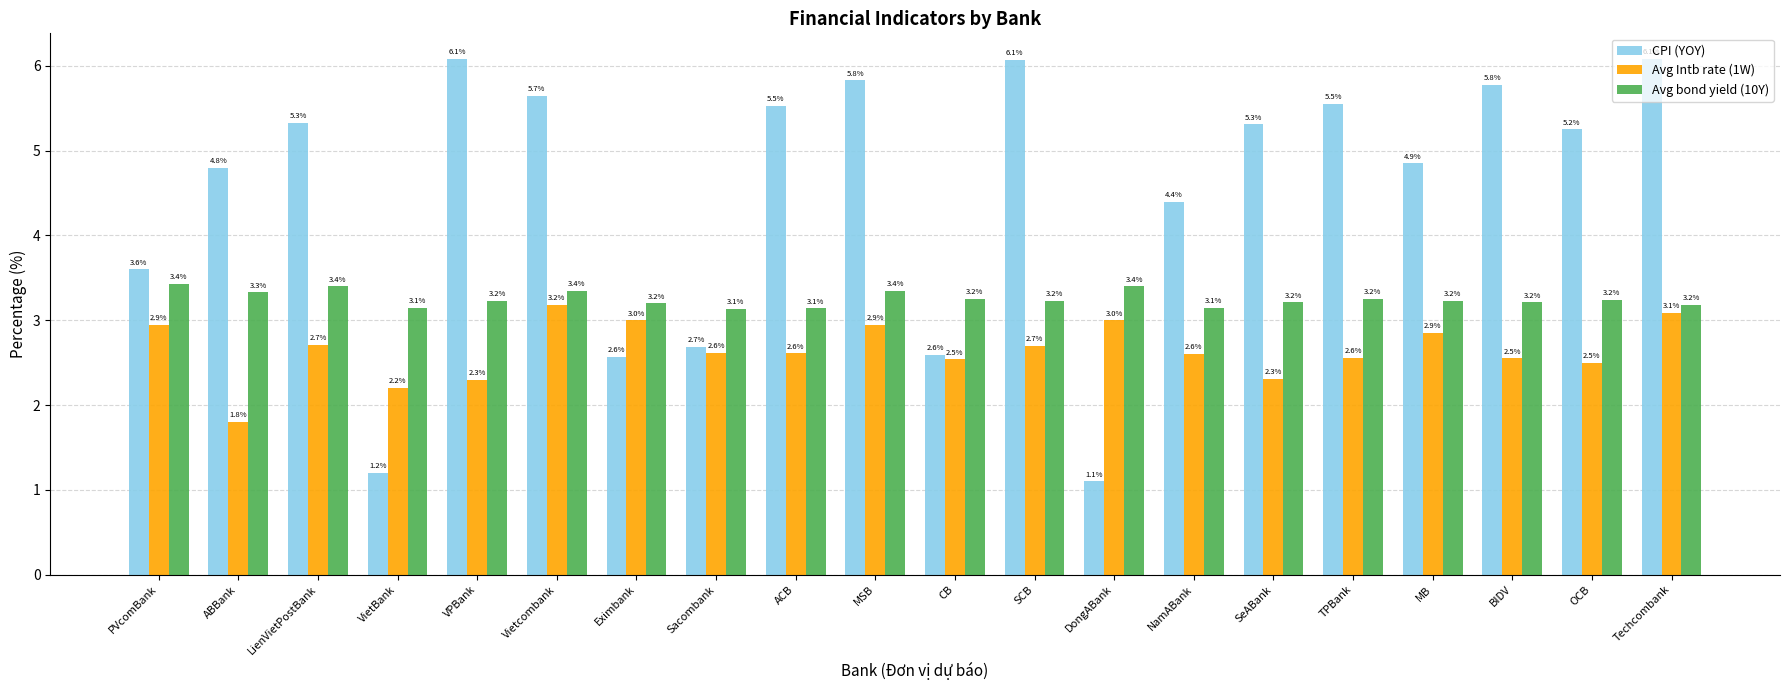

Which series changed the most between NamABank and Techcombank?

CPI (YOY)